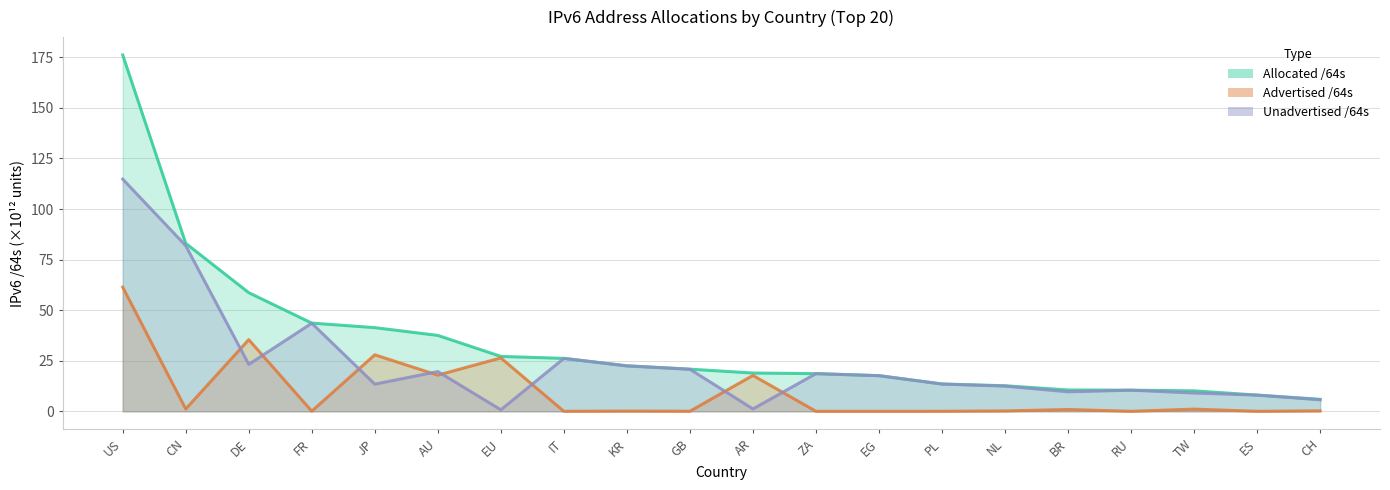

Rank the series at CH from lowest to highest value.

Advertised /64s, Unadvertised /64s, Allocated /64s